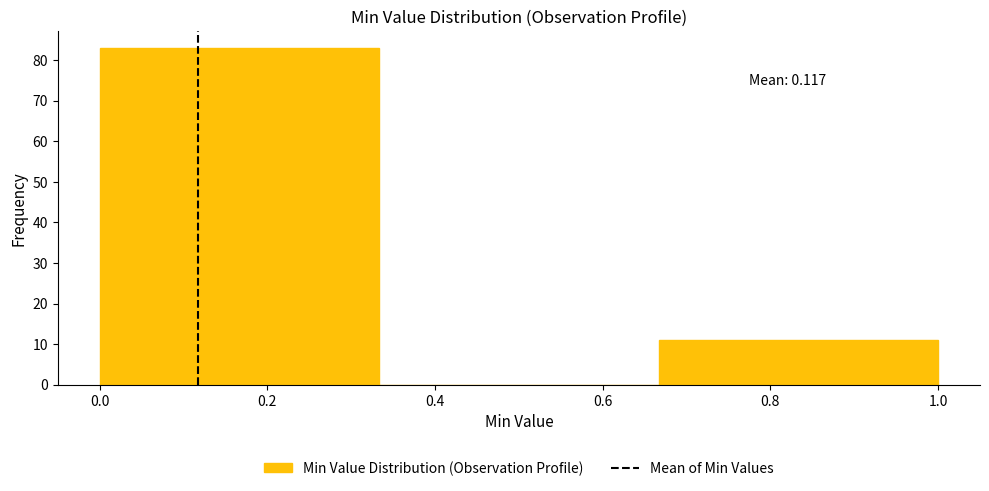

Which range on the x-axis has the tallest bar?

0.00 to 0.34